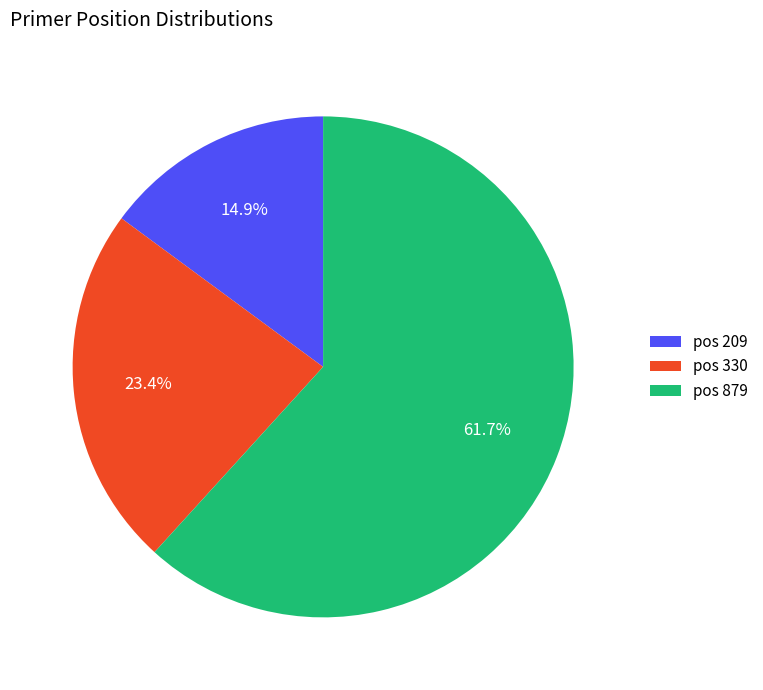

What is the ratio of the value at pos 879 to the value at pos 209?

4.1